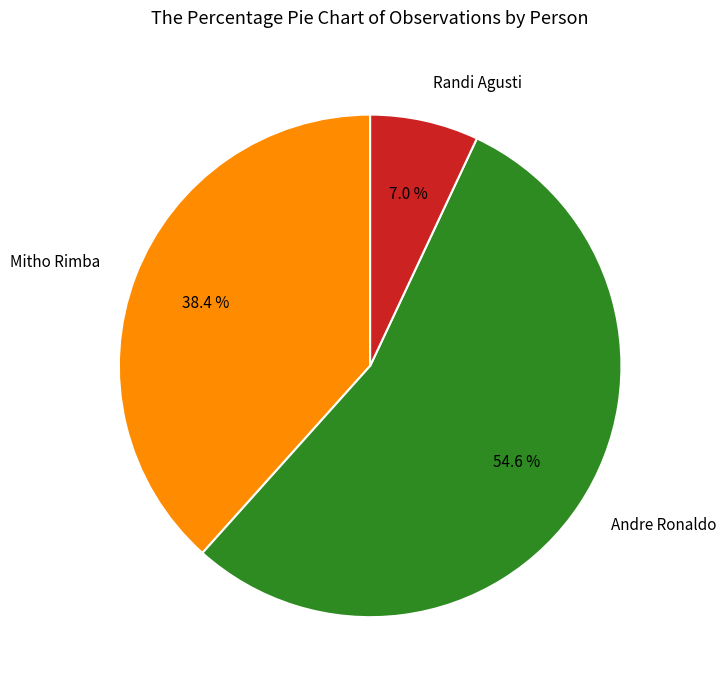

Is the sum of Randi Agusti and Mitho Rimba greater than half?

No